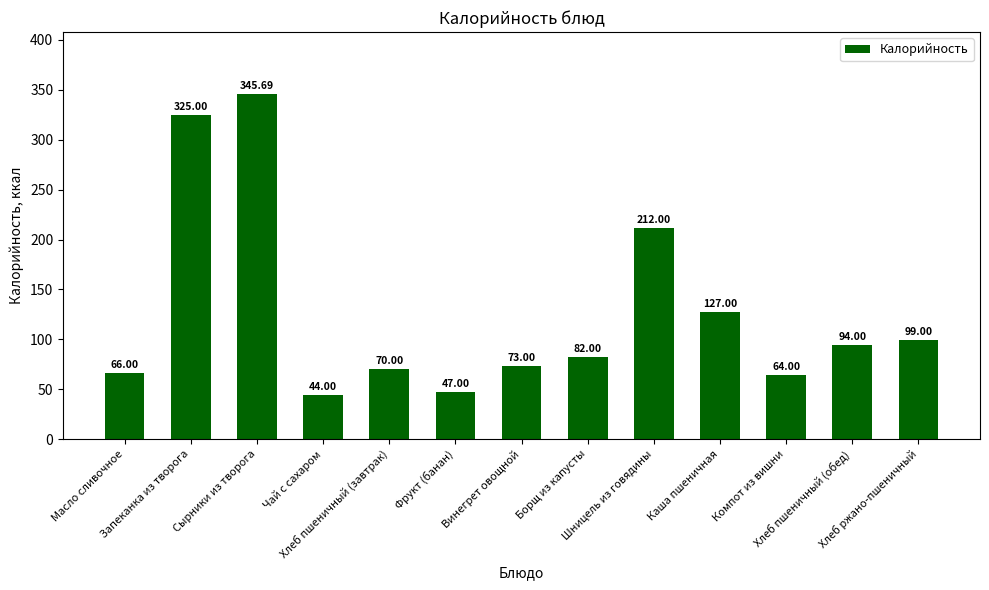

How many data points does each series have?

13